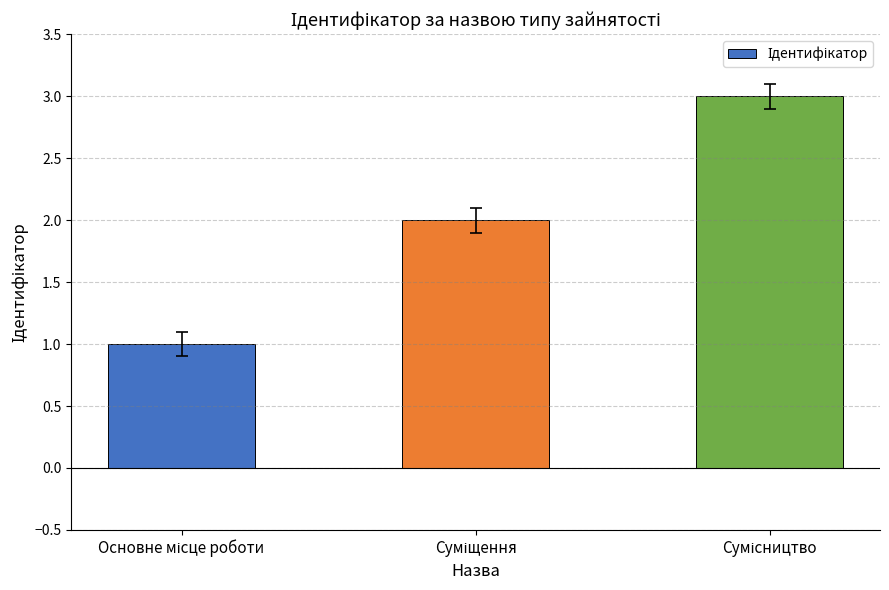

What is the greatest value displayed?

3